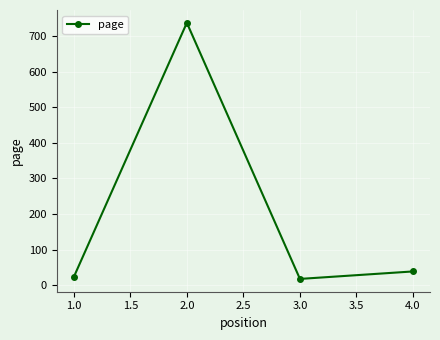

Is it true that the value at 4.0 is 39?

True